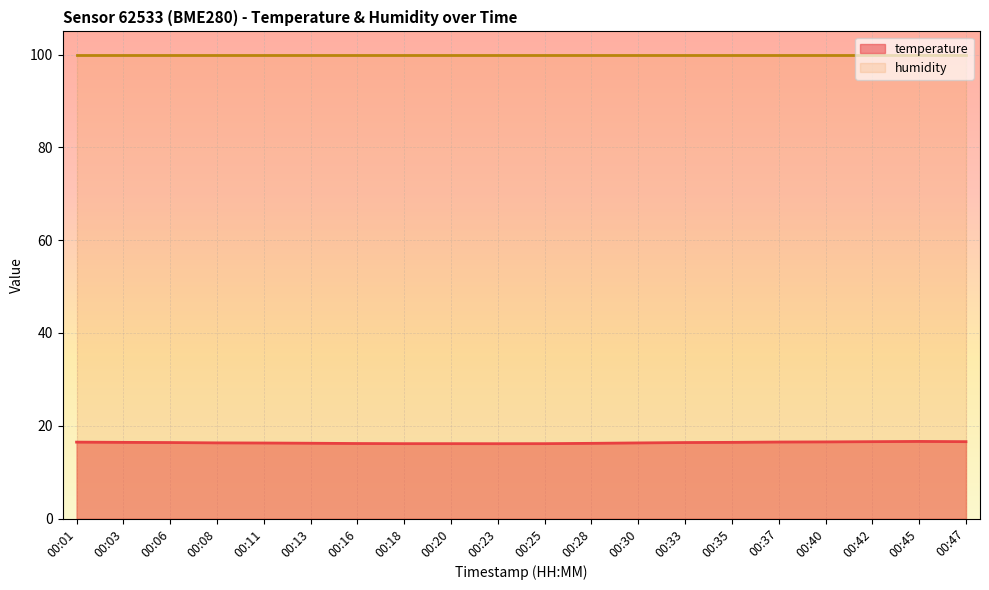

What is the sum of the values at 00:45 and 00:35?

33.1